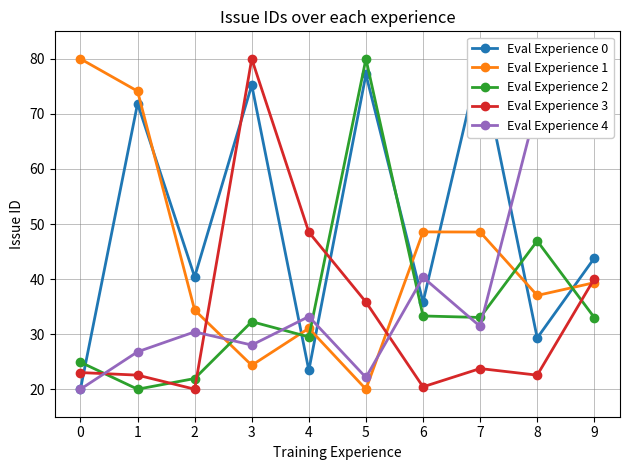

Where do Eval Experience 3 and Eval Experience 1 first cross each other?

2 and 3